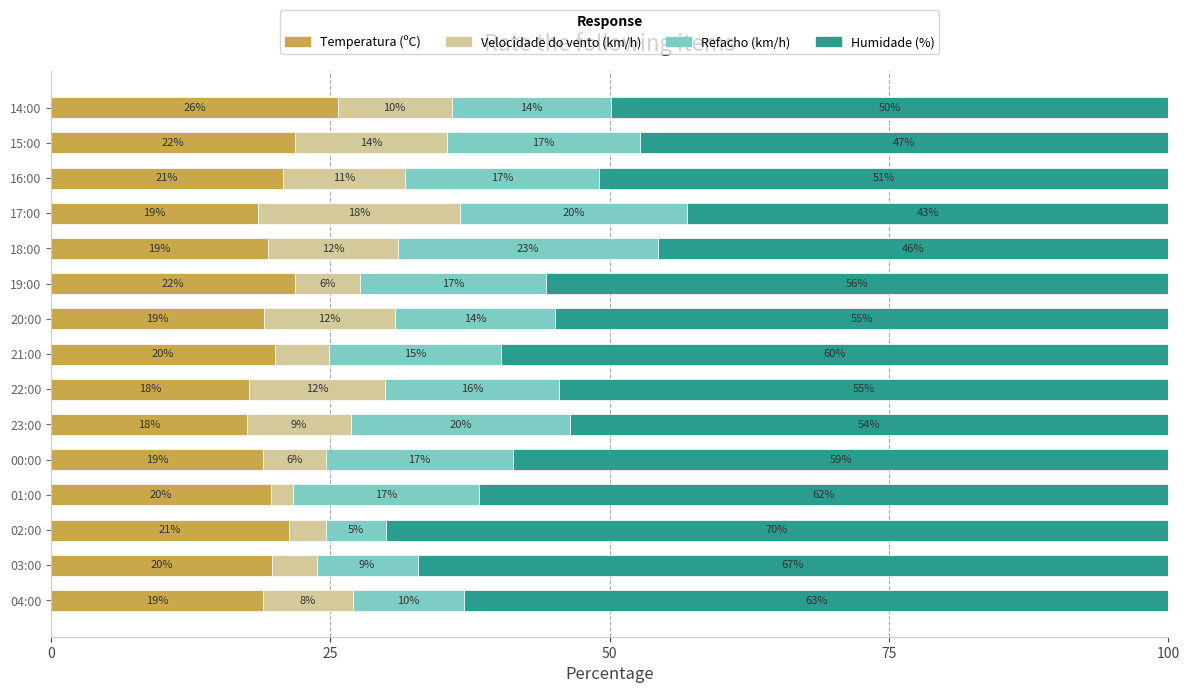

What is the total value across all series at 16:00?

100.0